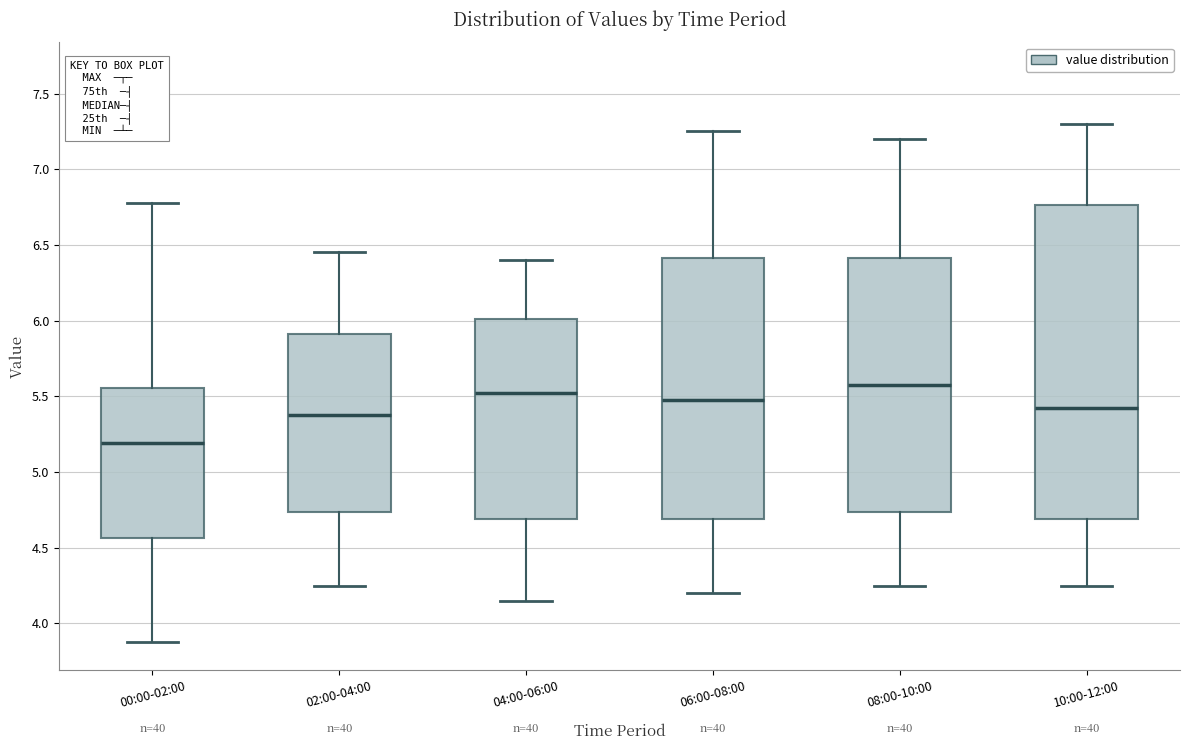

Reading left to right, read every box against the y-axis: the position of its median line, the range the box covers, and the ends of its whiskers. The values are not printed on the chart, so give them approximately, as read against the axis.

00:00-02:00: median 5.20, box 4.55 to 5.55, whiskers 3.90 to 6.80
02:00-04:00: median 5.40, box 4.75 to 5.90, whiskers 4.25 to 6.45
04:00-06:00: median 5.55, box 4.70 to 6.00, whiskers 4.15 to 6.40
06:00-08:00: median 5.50, box 4.70 to 6.40, whiskers 4.20 to 7.25
08:00-10:00: median 5.60, box 4.75 to 6.40, whiskers 4.25 to 7.20
10:00-12:00: median 5.45, box 4.70 to 6.75, whiskers 4.25 to 7.30